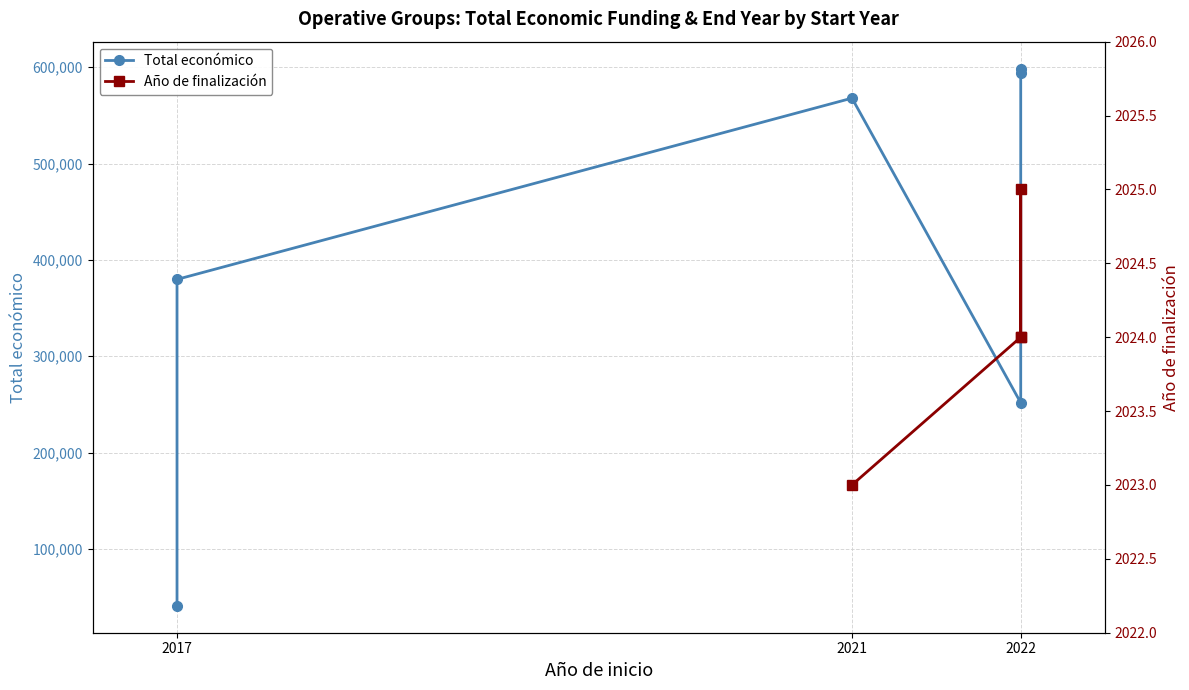

Where is the first local minimum for Total económico?

2022